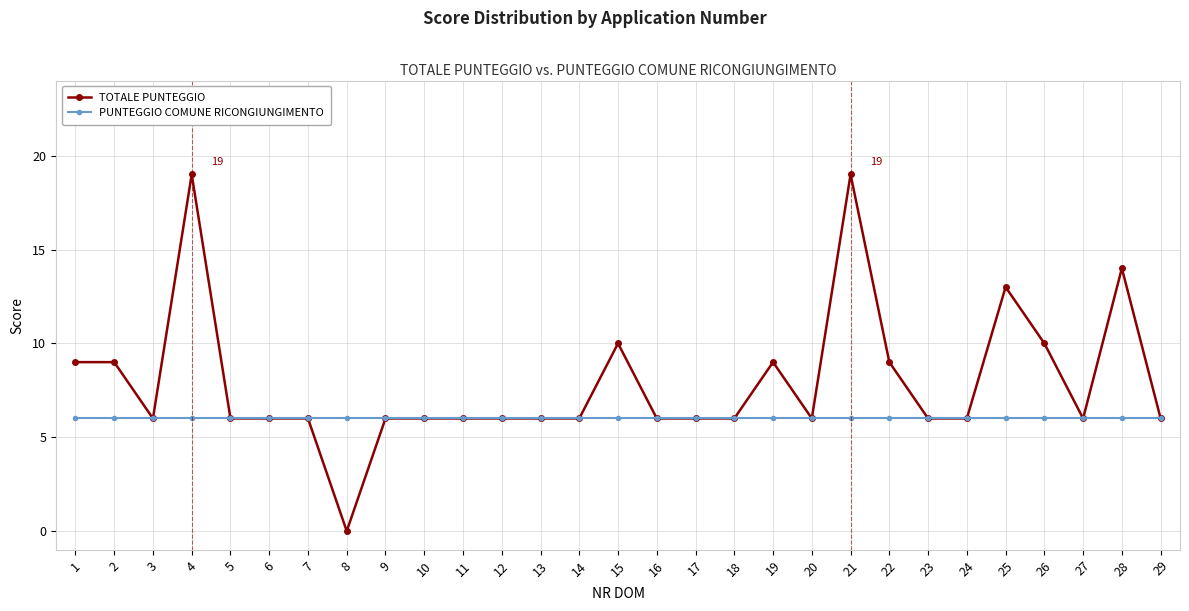

The PUNTEGGIO COMUNE RICONGIUNGIMENTO series shows 6 at 18. True or false?

True